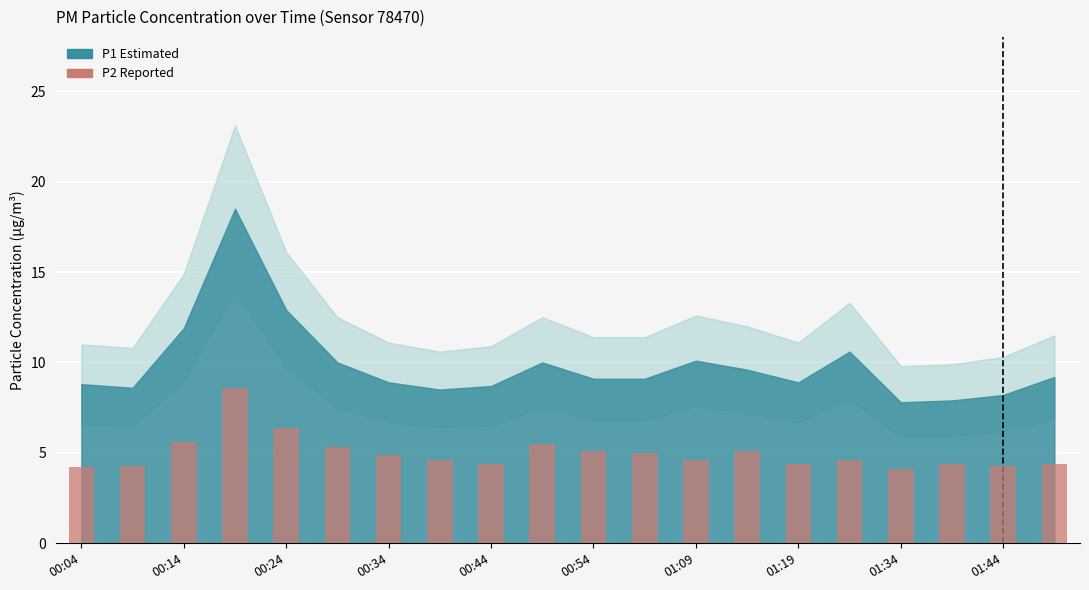

What is the average value?

5.0